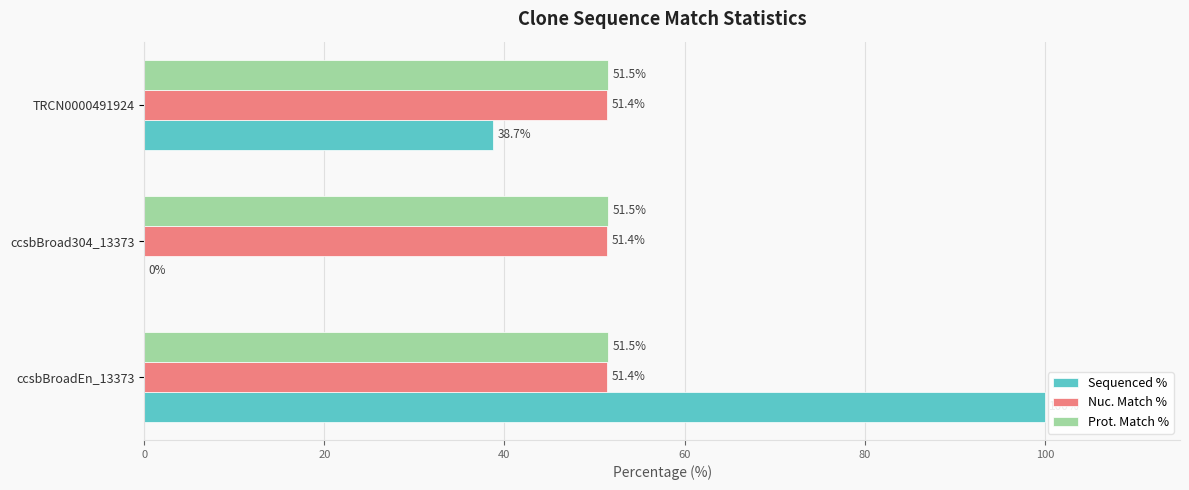

Which series has the widest spread of values?

Sequenced %